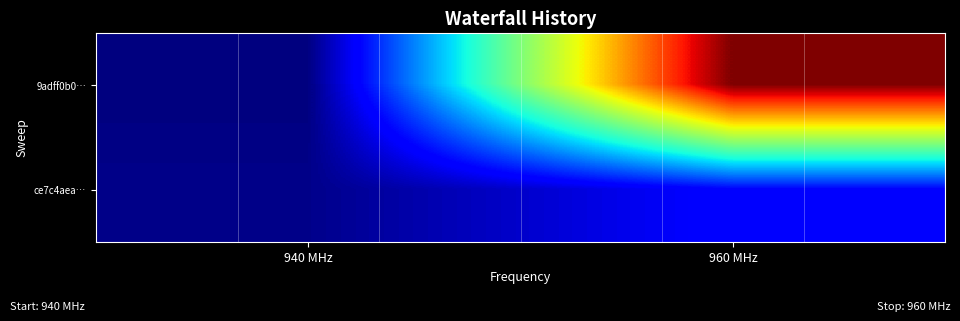

List the series in order of their peak value, highest first.

9adff0b0…, ce7c4aea…